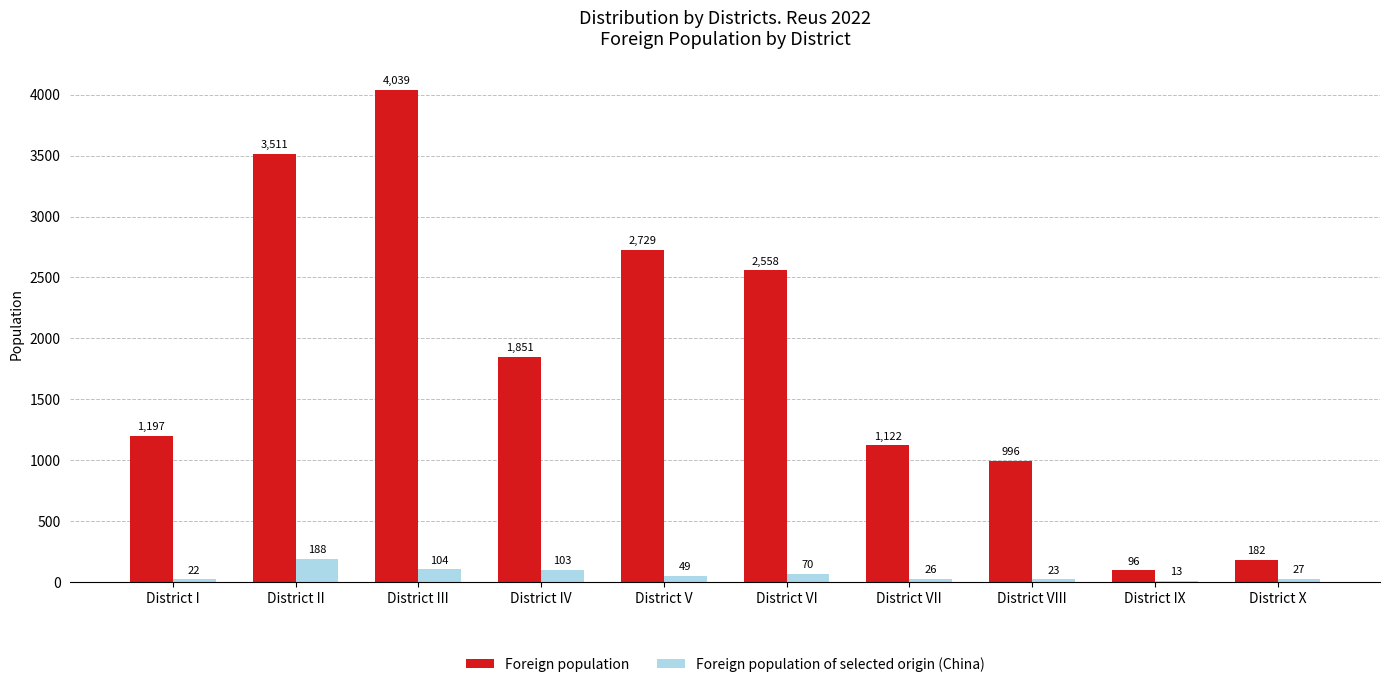

Where is Foreign population nearest to the value 2067?

District IV